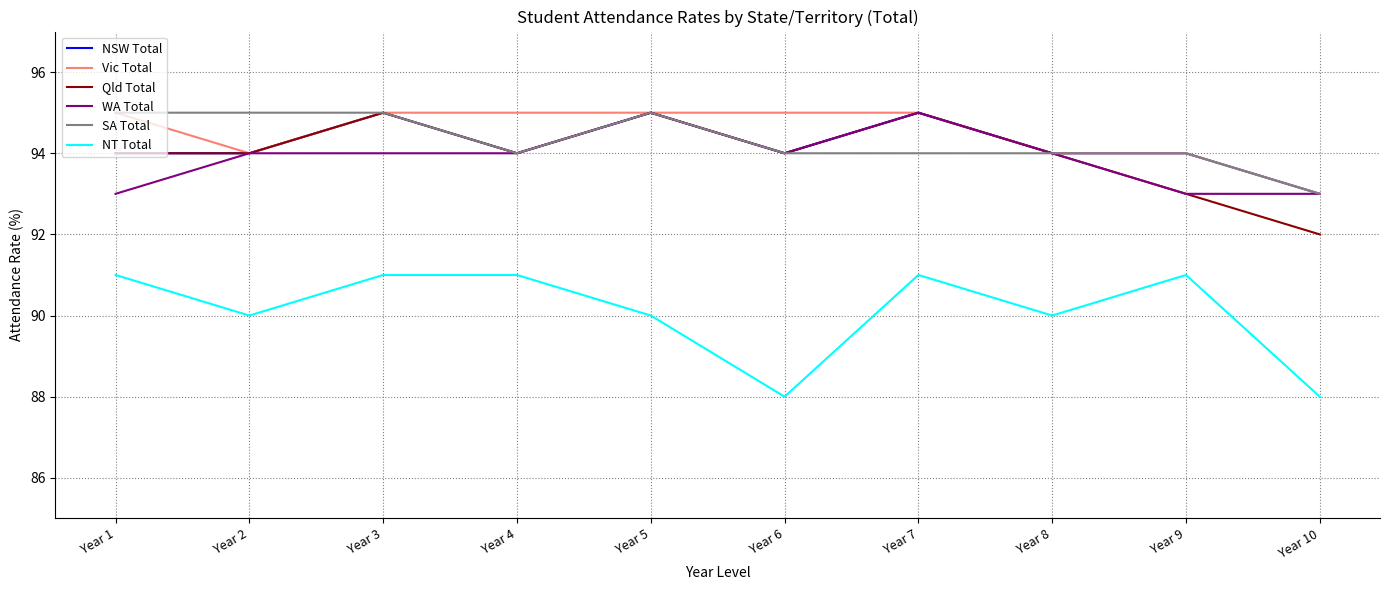

What is the lowest value of the SA Total series?

93